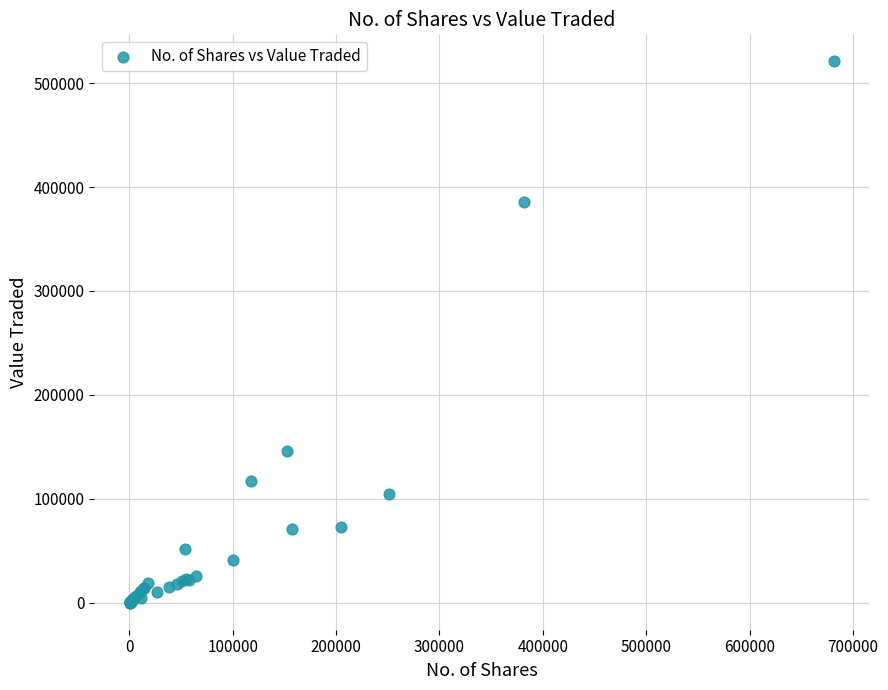

What Y value in the scatter plot is closest to 260496?

146192